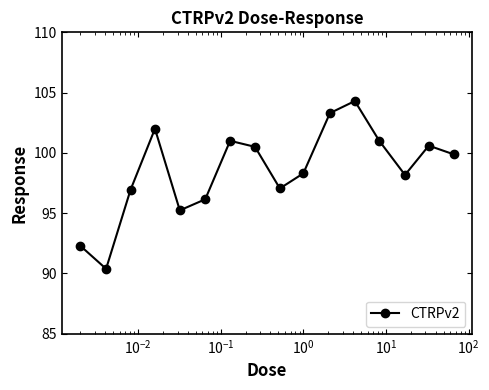

What is the difference between the maximum and minimum values?

13.9